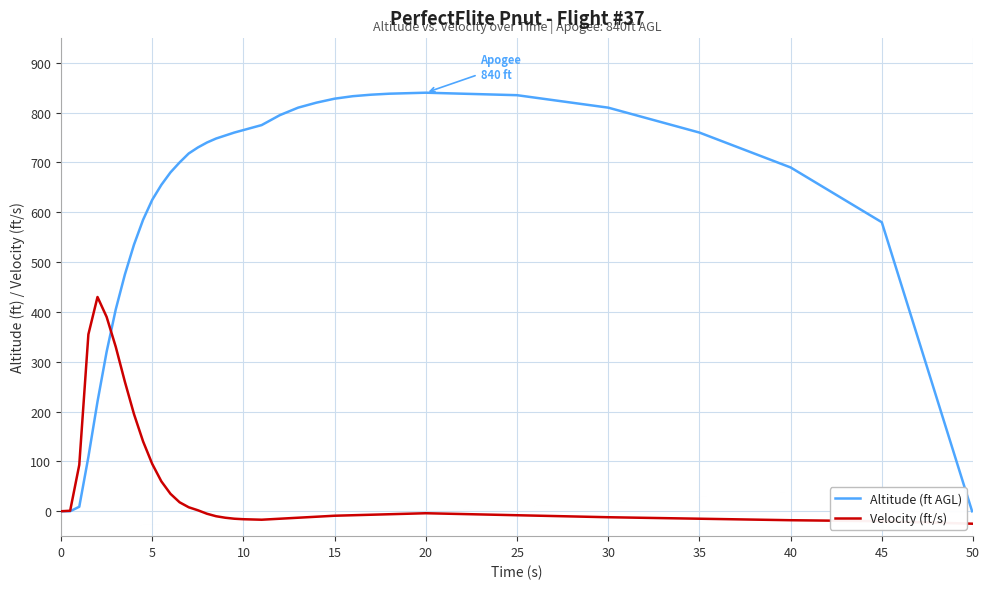

How many lines are shown in the chart?

2